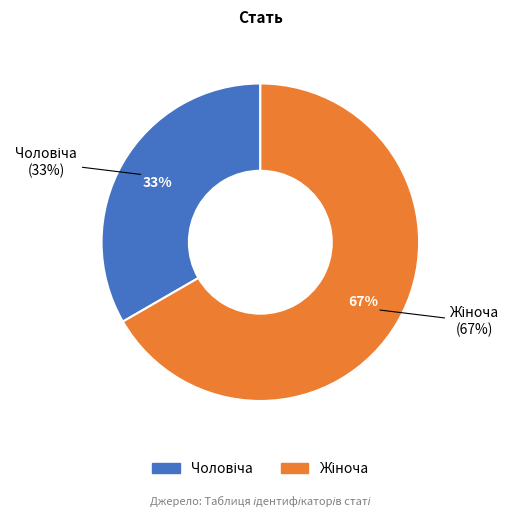

Rank the categories by value from highest to lowest.

Жіноча, Чоловіча